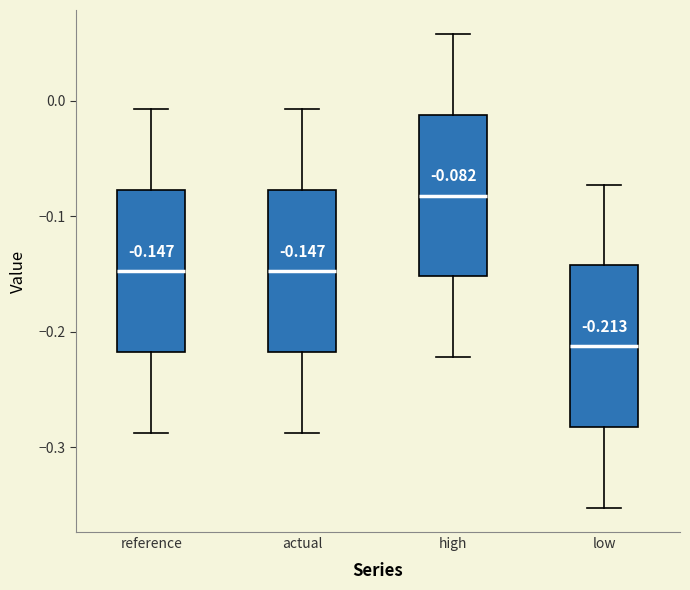

Which box has the lowest median line?

low